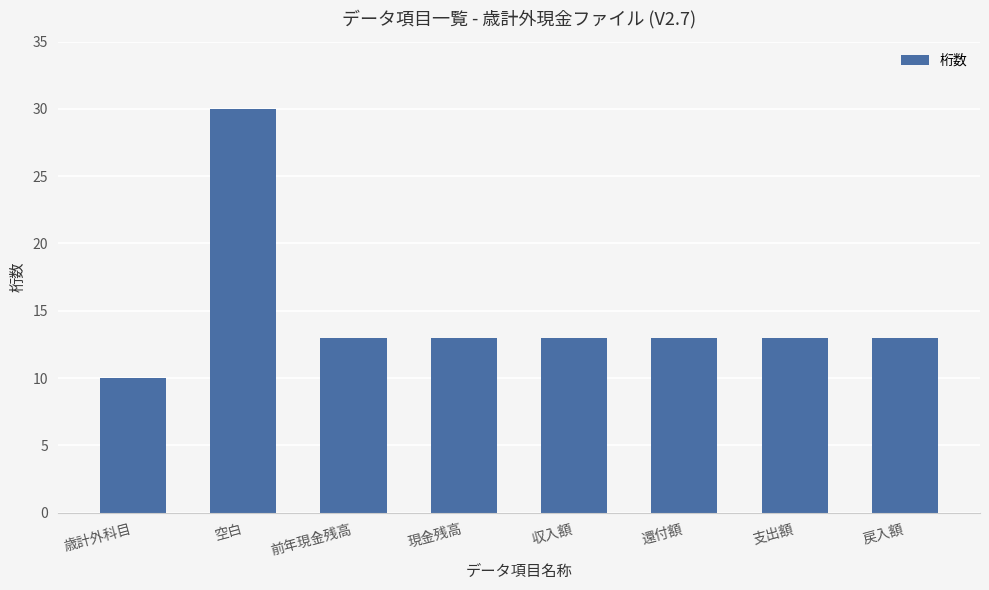

The value at 支出額 is 13. True or false?

True